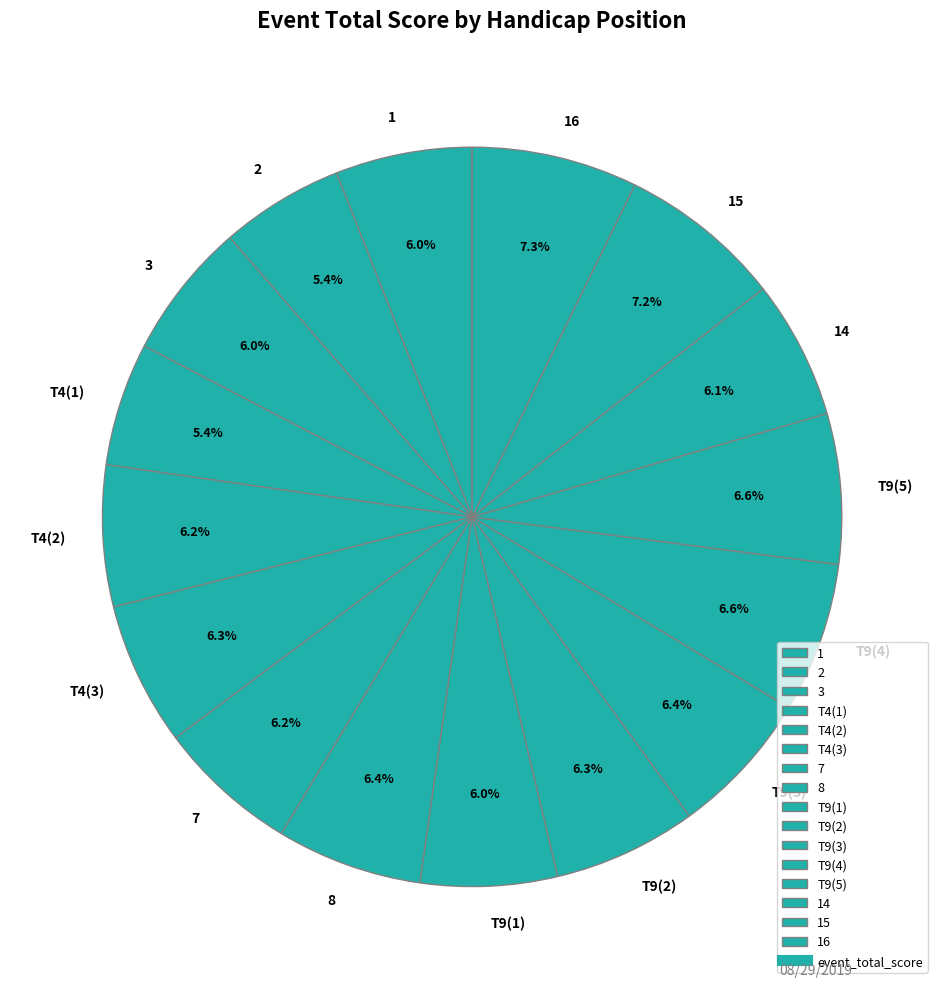

Does T4(3) account for over 50% of the chart?

No